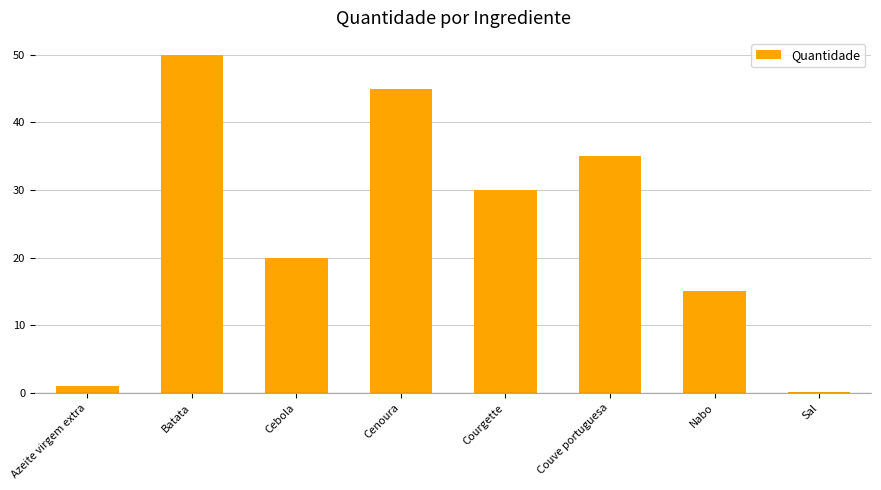

Rank the categories by value from lowest to highest.

Sal, Azeite virgem extra, Nabo, Cebola, Courgette, Couve portuguesa, Cenoura, Batata